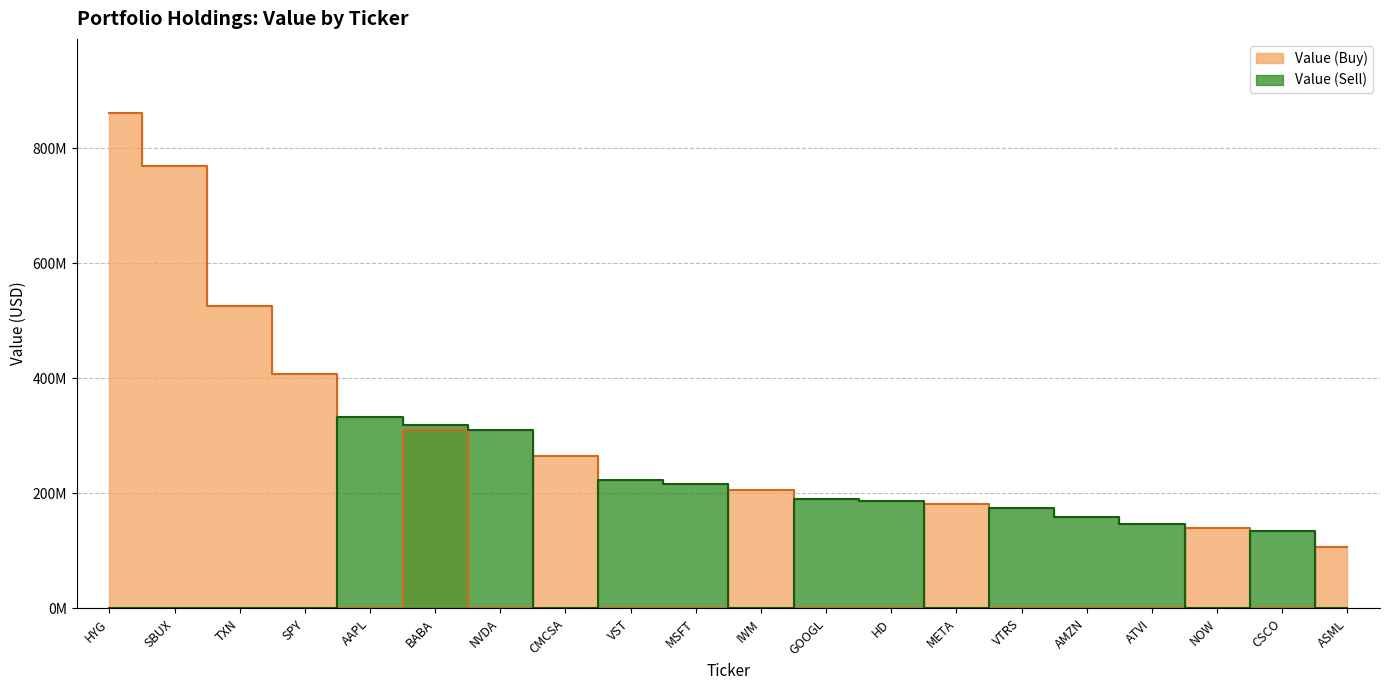

At how many categories does at least one series exceed 342205344?

4